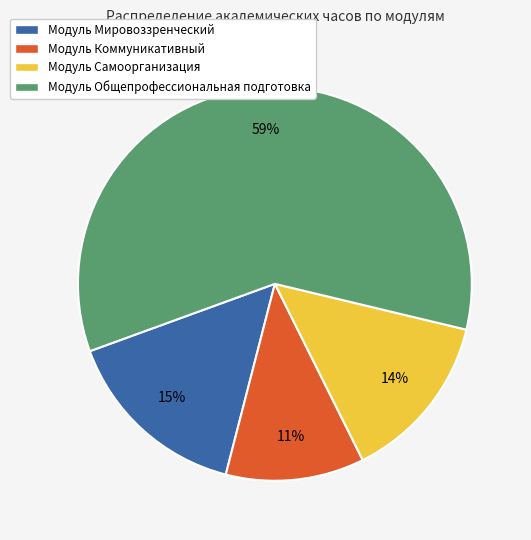

Between Модуль Коммуникативный and Модуль Самоорганизация, which is larger?

Модуль Самоорганизация